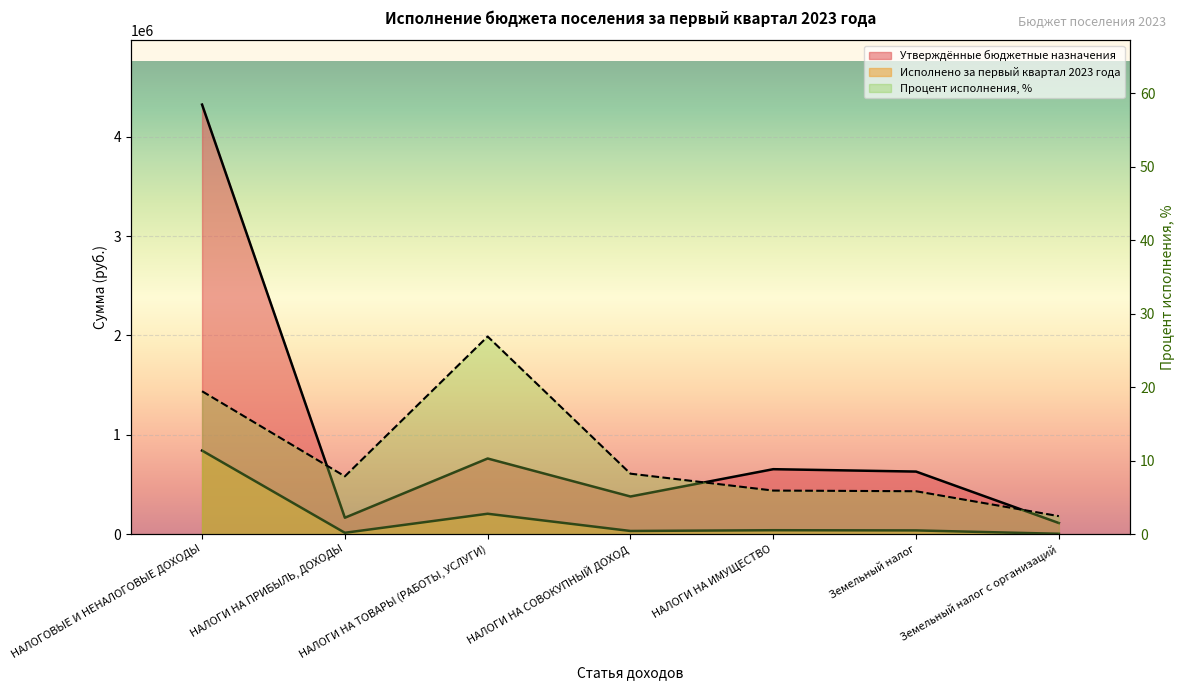

What value does the Утверждённые бюджетные назначения series have at НАЛОГИ НА ТОВАРЫ (РАБОТЫ, УСЛУГИ)?

760520.0